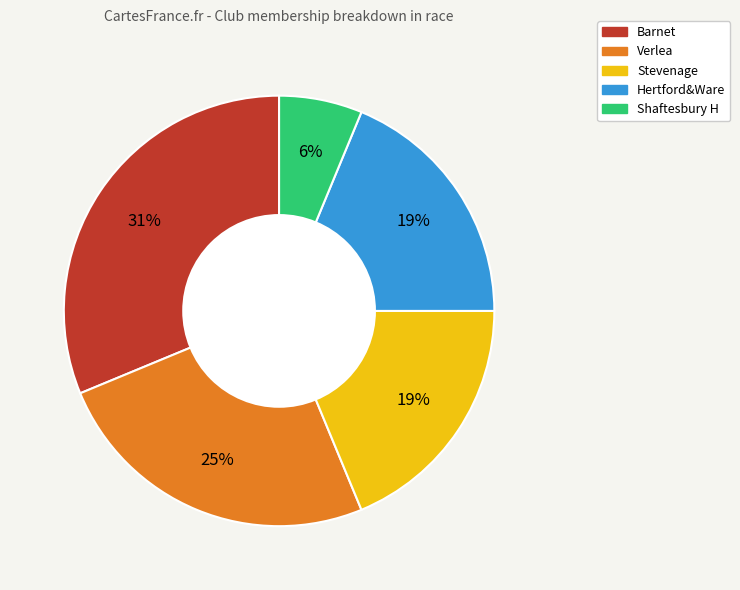

Does Barnet account for over 50% of the chart?

No